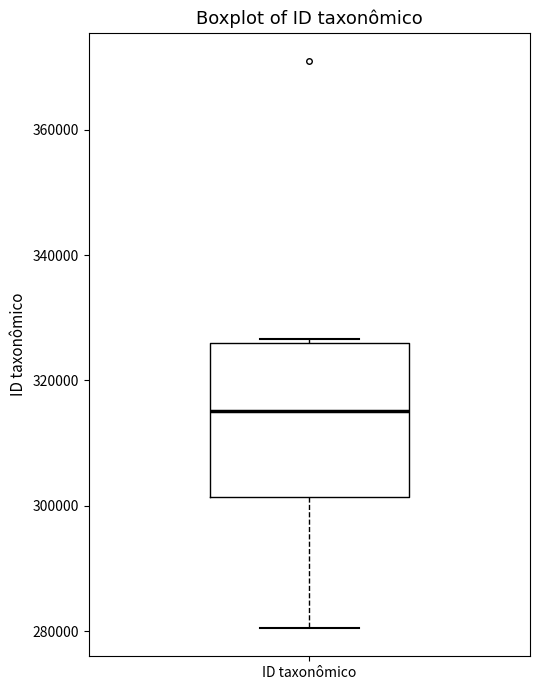

Read this box plot against the y-axis: the position of the median line, the range covered by the box, and the ends of both whiskers. The values are not printed on the chart, so give them approximately, as read against the axis.

median 316000, box 302000 to 326000, whiskers 280000 to 326000 (just above the box's upper edge)